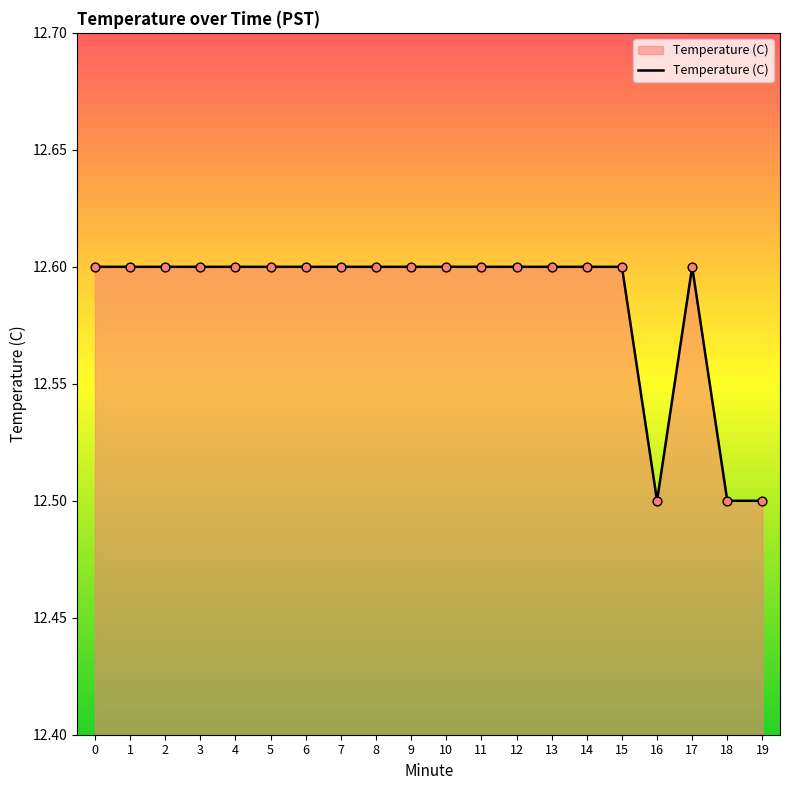

What is the ratio of the value at 16 to the value at 12?

1.0